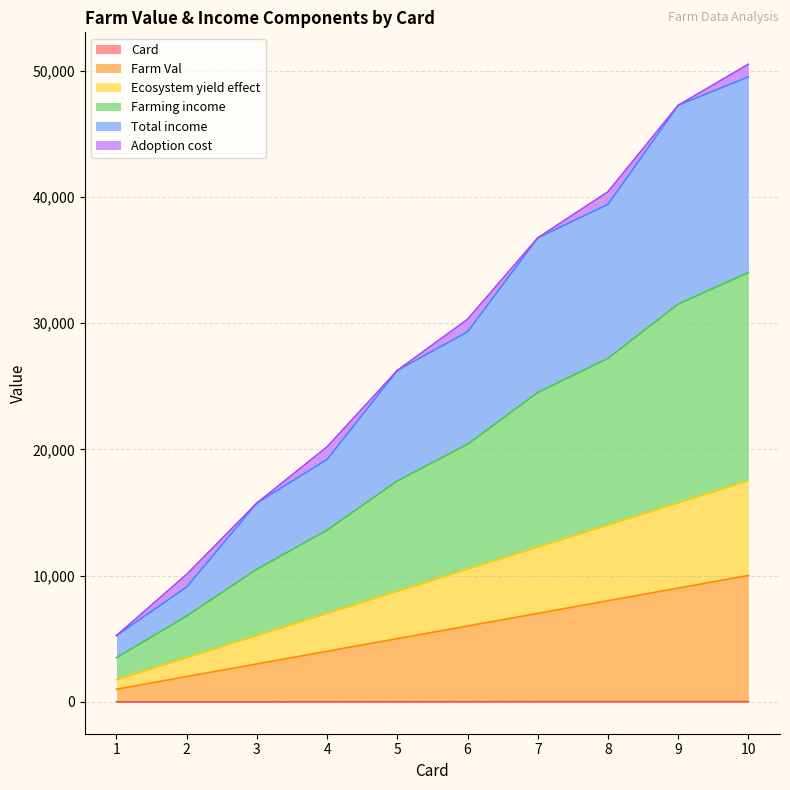

True or false: Ecosystem yield effect and Total income intersect in this chart.

False